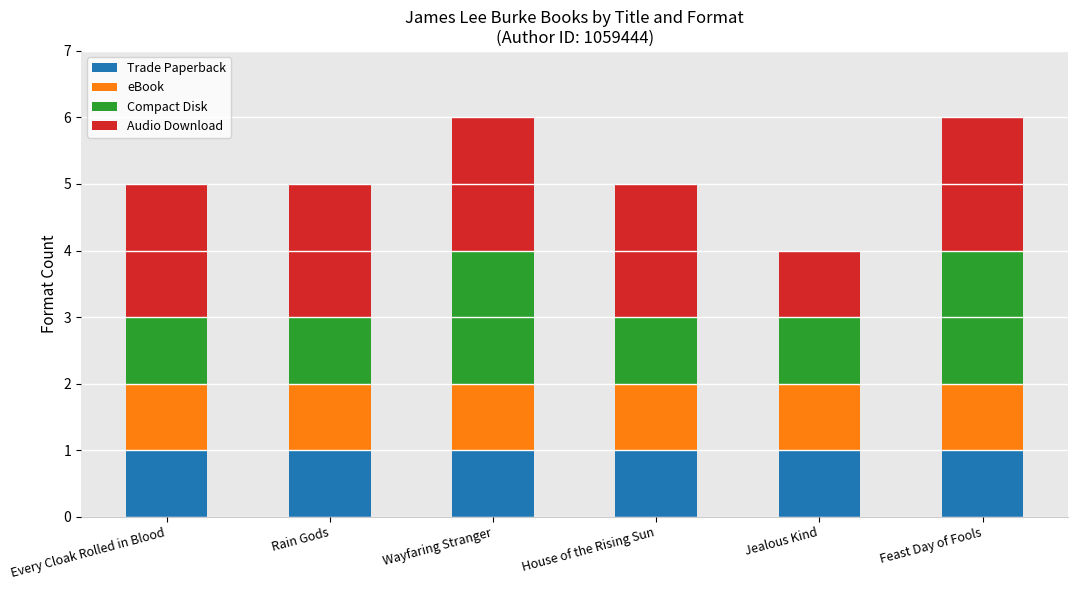

Count the number of categories in the chart.

6